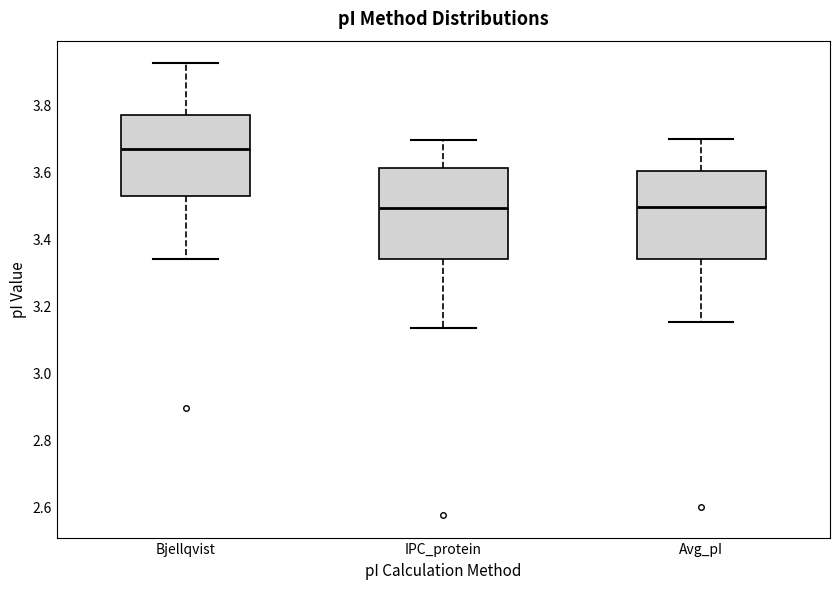

Which box's median line is the highest?

Bjellqvist